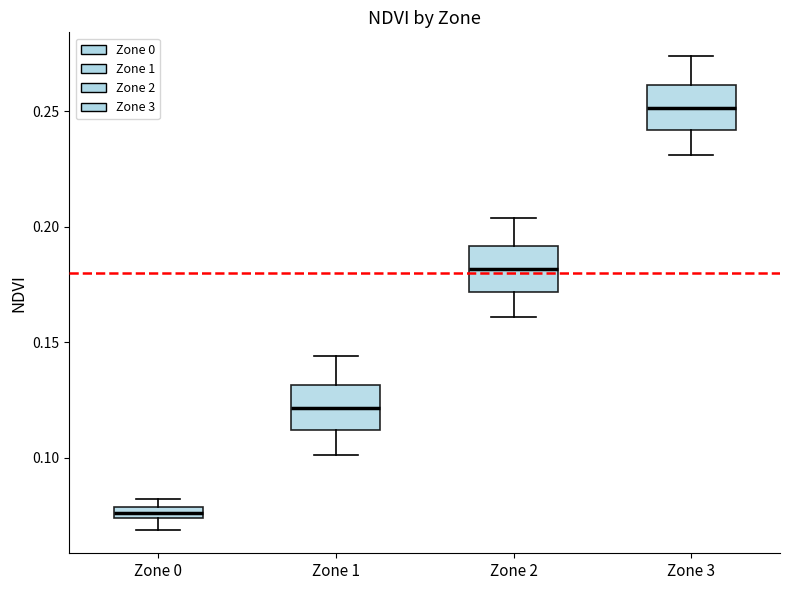

Where is the lower edge of the box for Zone 0 on the y-axis? The values are not printed on the chart, so give them approximately, as read against the axis.

0.075